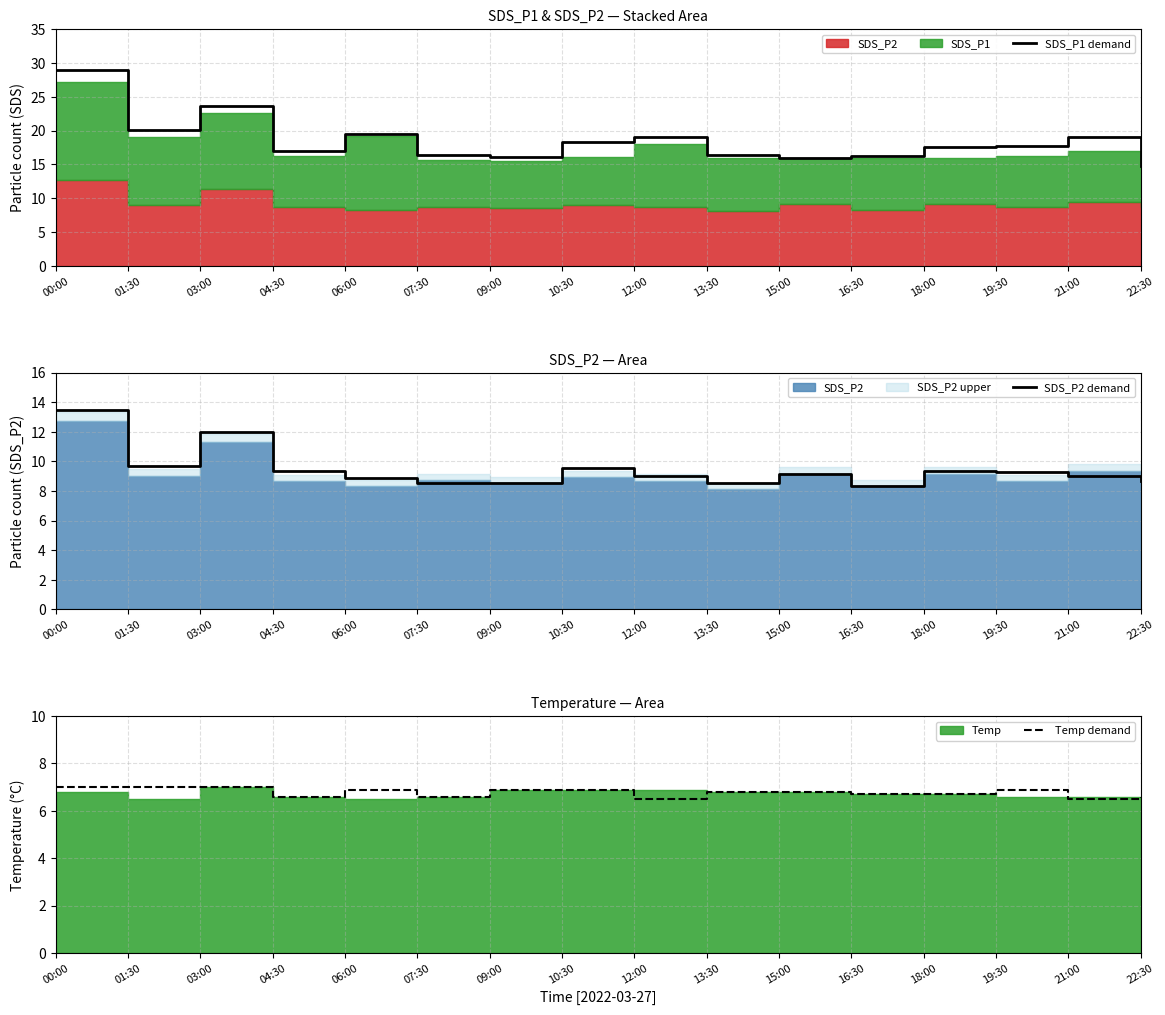

What is the highest value of the SDS_P1 demand series?

29.0